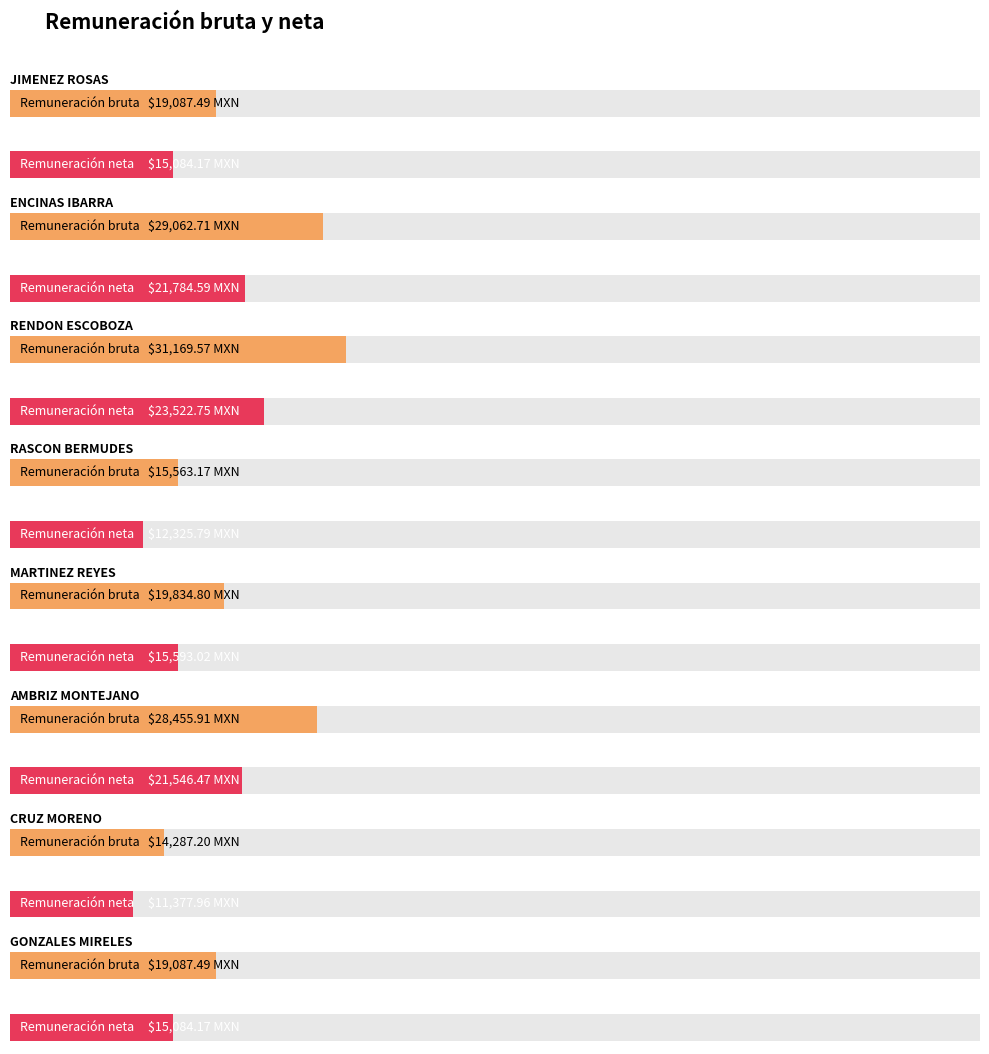

Reading left to right, transcribe all the data shown in this chart.

Remuneración bruta: 19087.5	29062.7	31169.6	15563.2	19834.8	28455.9	14287.2	19087.5	19087.5	26357.5	18587.5	20016.9	80129.7	43659.0	43659.0
Remuneración neta: 15084.2	21784.6	23522.8	12325.8	15593.0	21546.5	11378.0	15084.2	15084.2	19632.5	14726.1	15577.2	59269.2	30513.5	30513.5